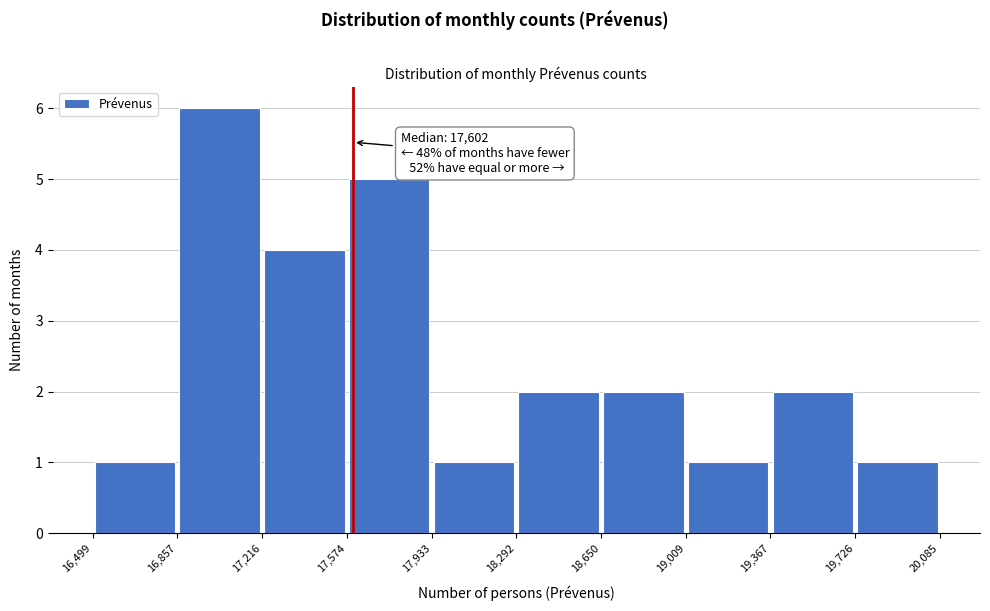

Which range on the x-axis has the tallest bar?

16,857 to 17,216